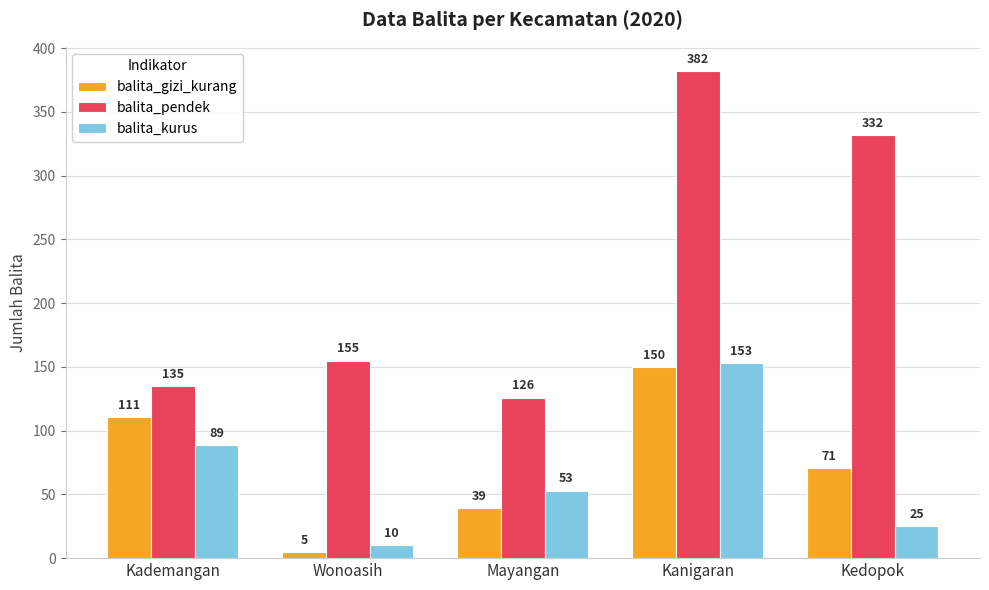

What is the minimum value shown in the chart?

5